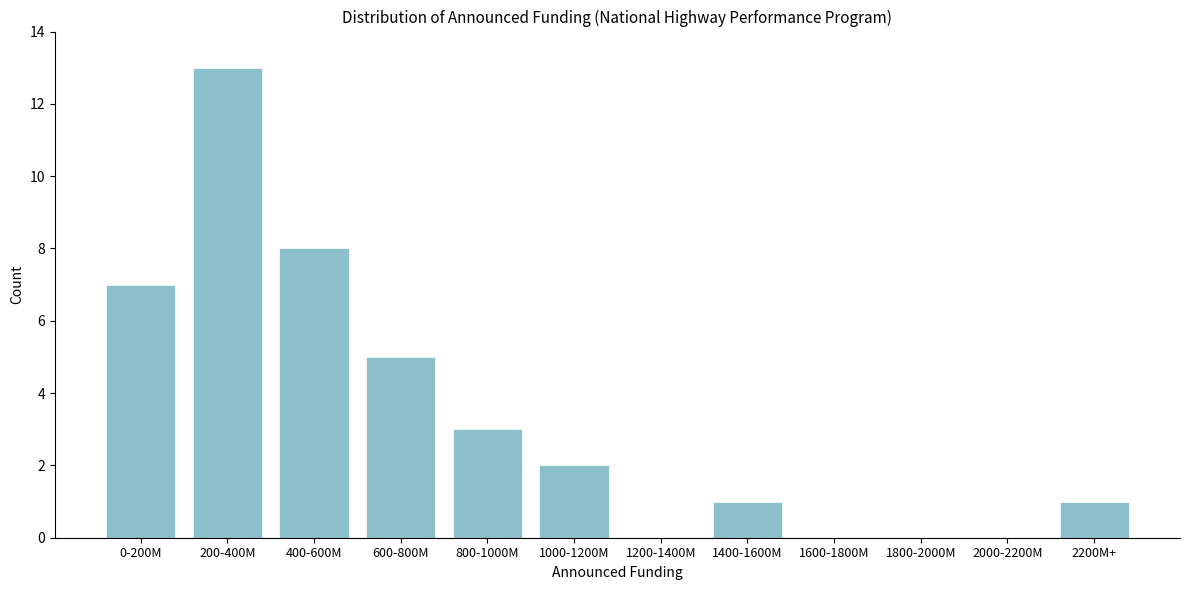

Reading right to left, transcribe all the data shown in this chart.

2200M+=1	2000-2200M=0	1800-2000M=0	1600-1800M=0	1400-1600M=1	1200-1400M=0	1000-1200M=2	800-1000M=3	600-800M=5	400-600M=8	200-400M=13	0-200M=7